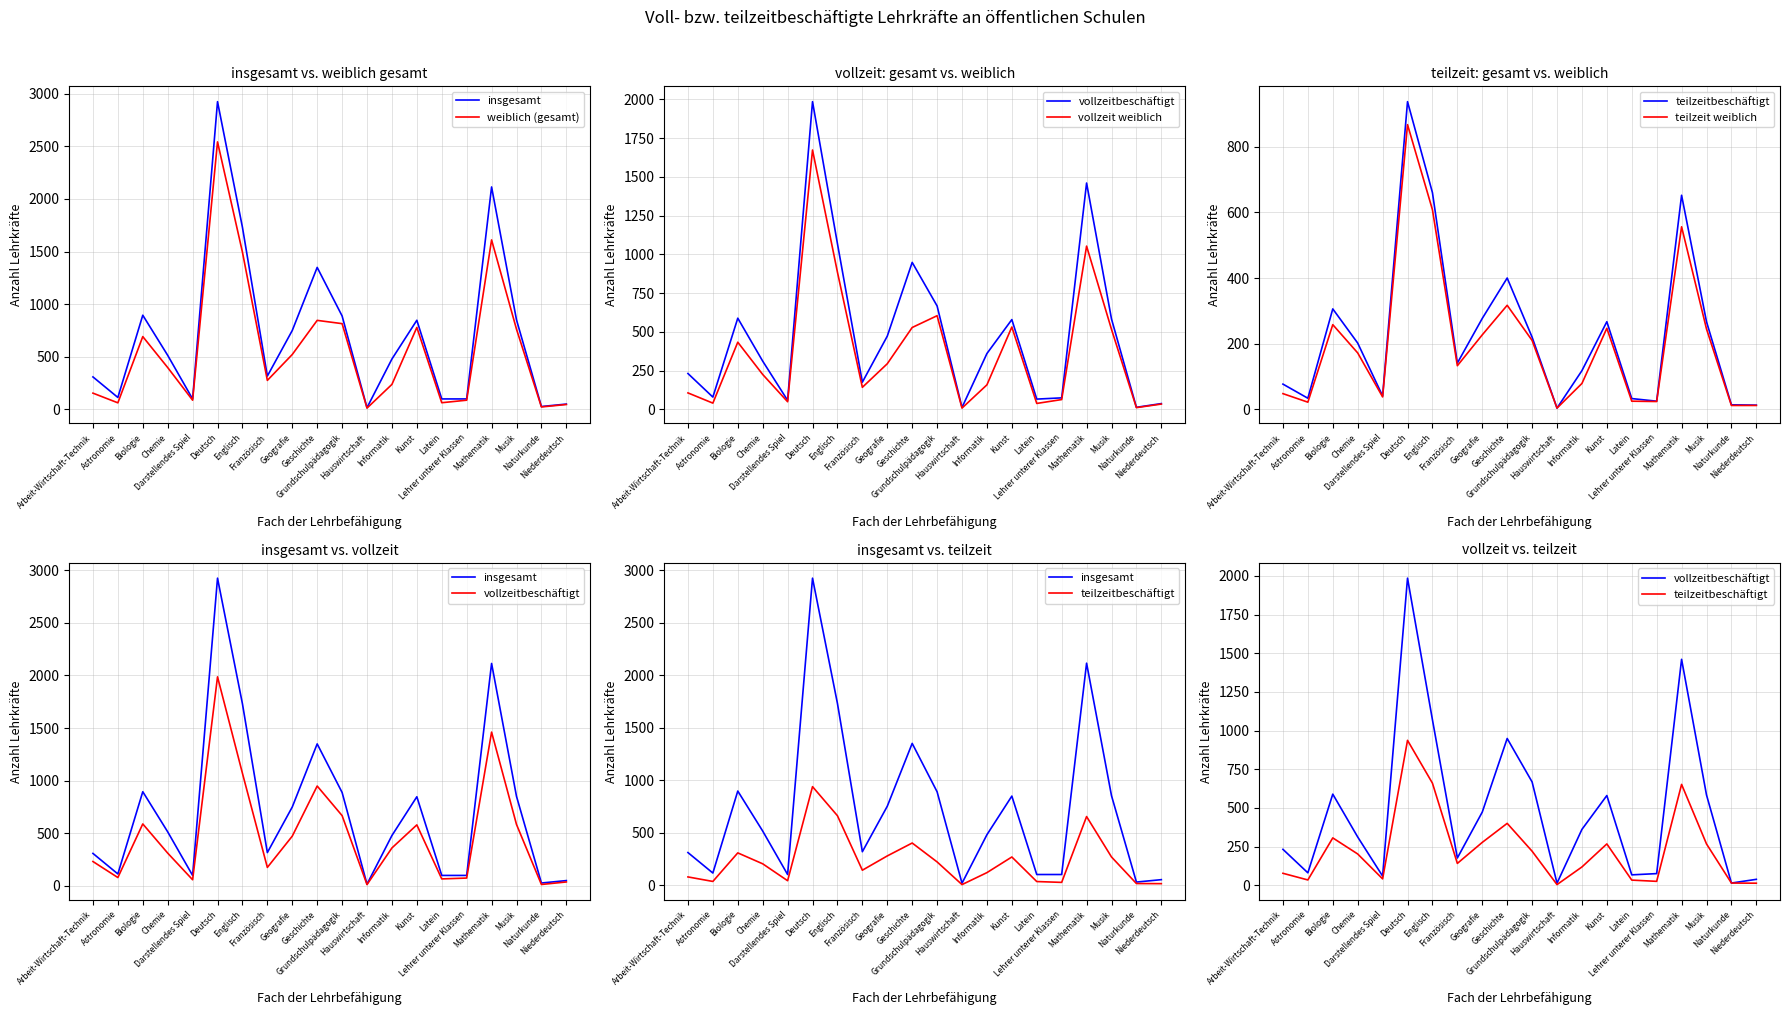

Rank the series by their maximum value, from lowest to highest.

teilzeit weiblich, teilzeitbeschäftigt, vollzeit weiblich, vollzeitbeschäftigt, weiblich (gesamt), insgesamt